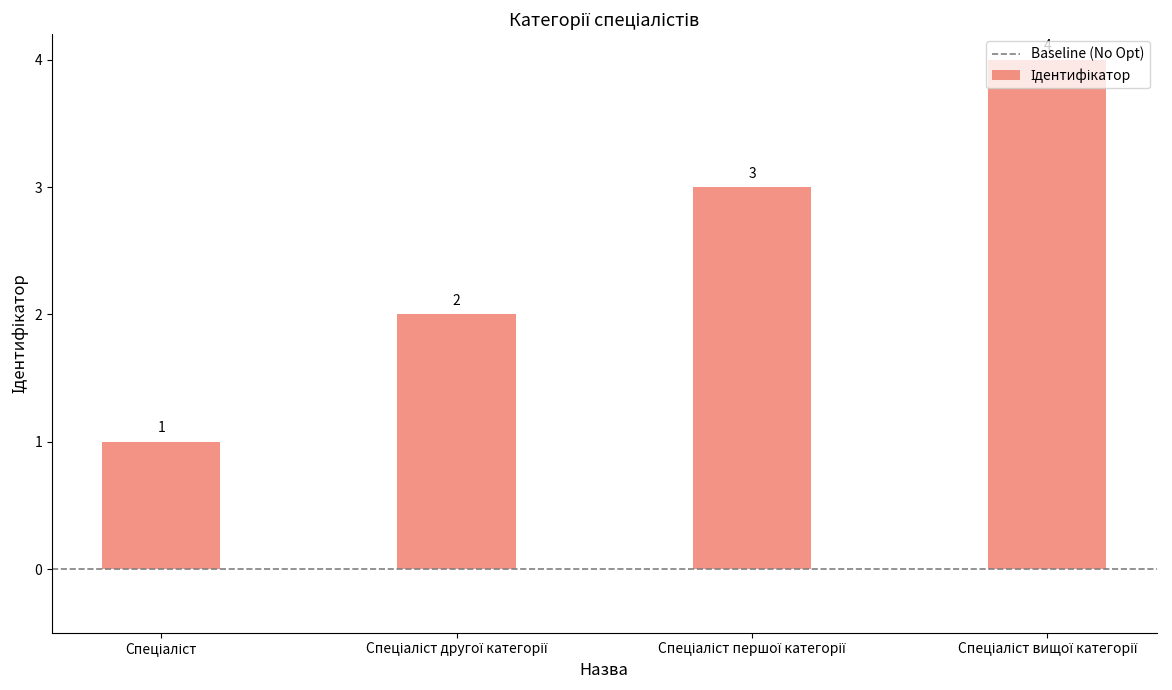

What is the difference between the maximum and minimum values?

3